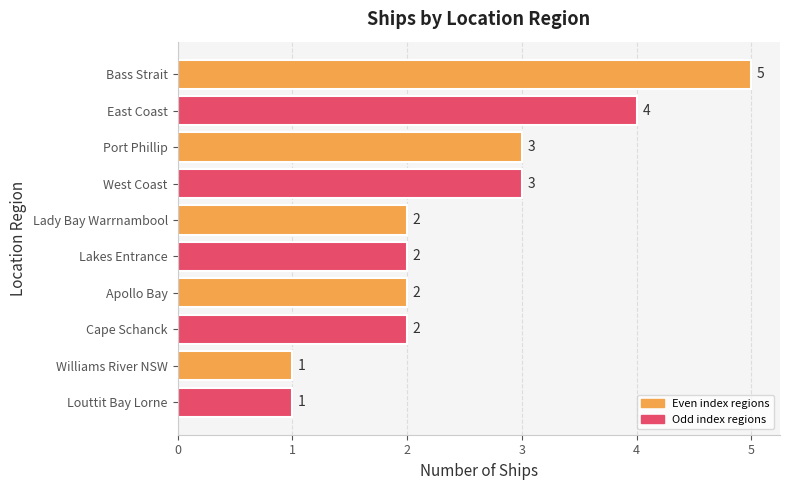

What is the difference between the second highest and second lowest values?

3